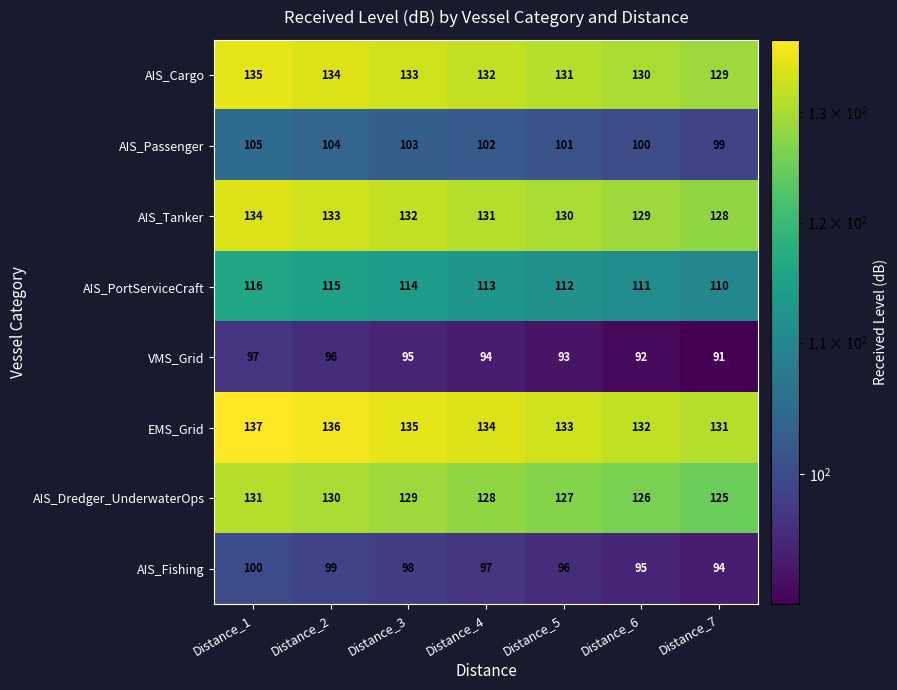

What is the total value across all series at Distance_1?

955